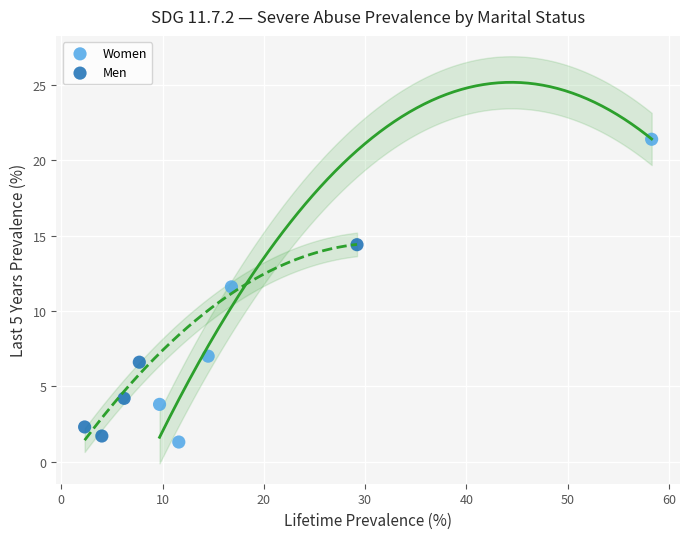

Which series contains the highest Y value?

Women